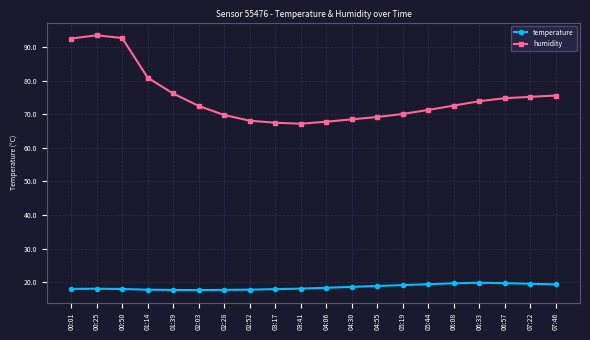

What is the difference between the maximum and second lowest values in the temperature series?

2.1